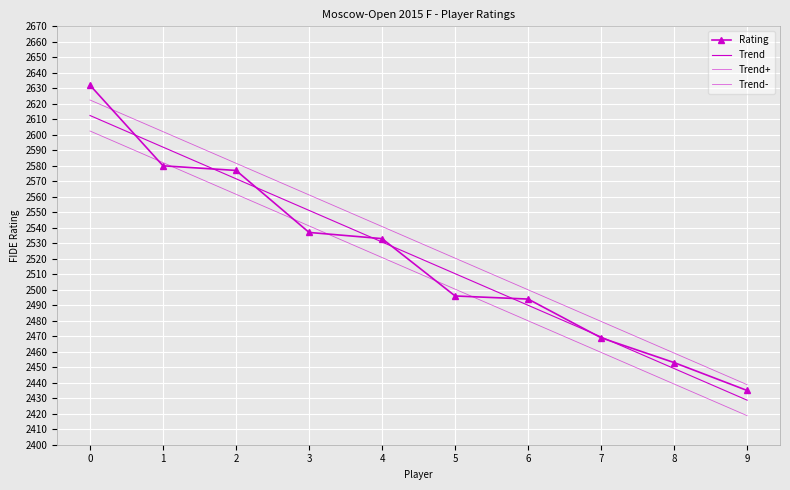

Is the value of Trend+ at 7 greater than the value of Rating at 6?

No